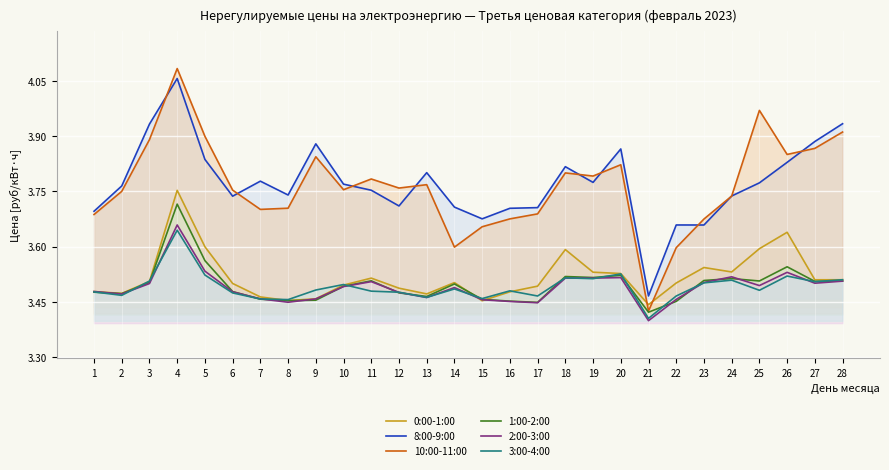

List the series in order of their peak value, highest first.

10:00-11:00, 8:00-9:00, 0:00-1:00, 1:00-2:00, 2:00-3:00, 3:00-4:00